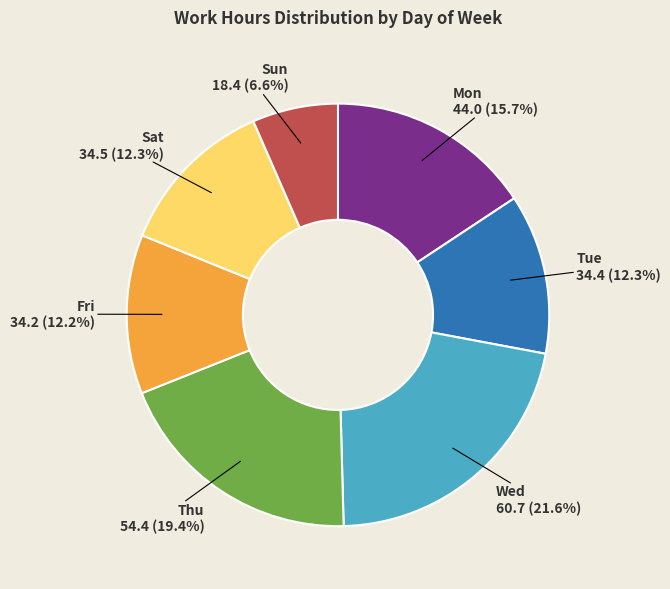

Is there any slice that represents more than half of the pie?

No